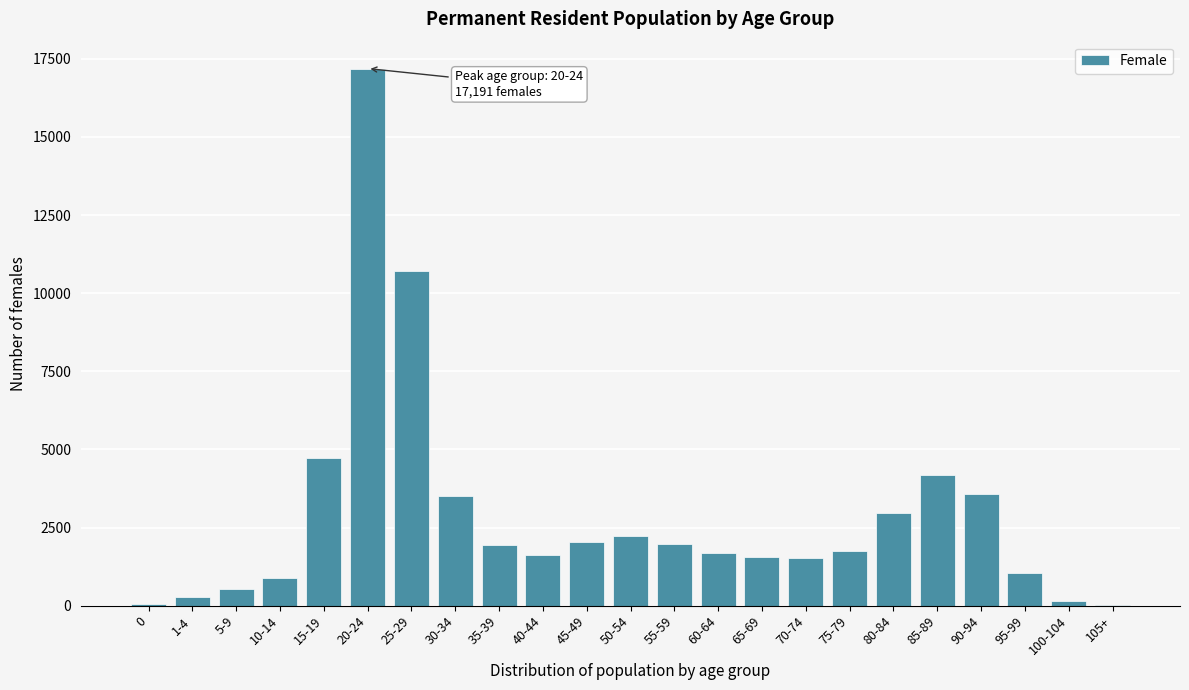

What is the sum of all values?

66185